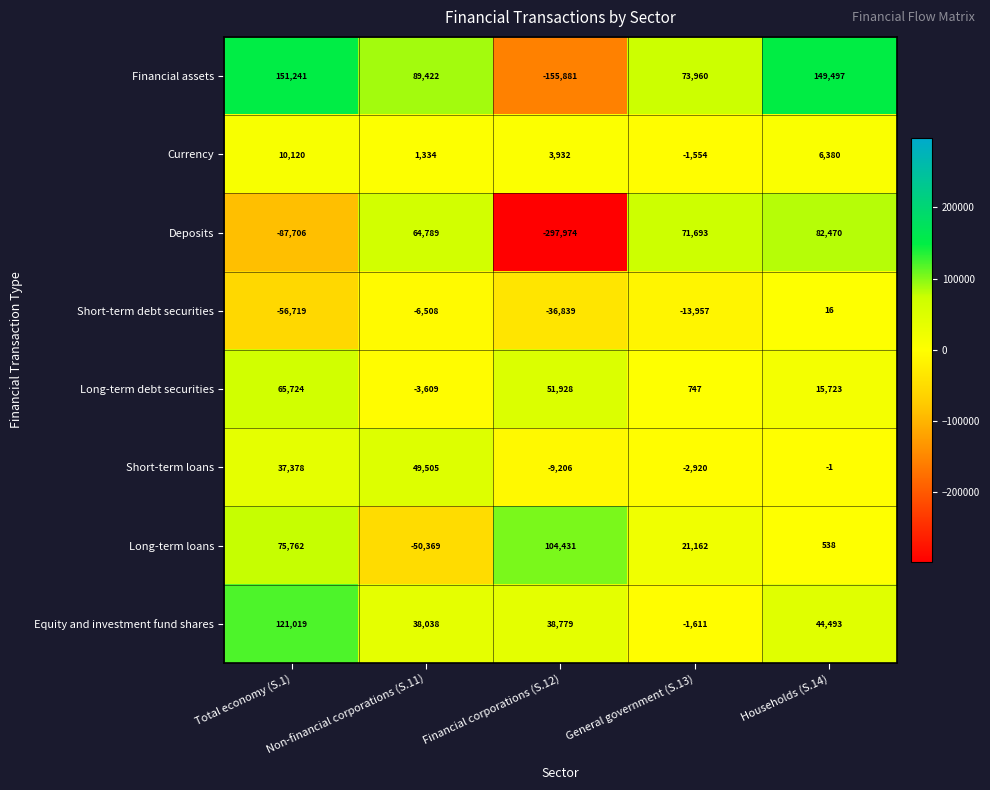

Which series changed the most between Non-financial corporations (S.11) and General government (S.13)?

Long-term loans